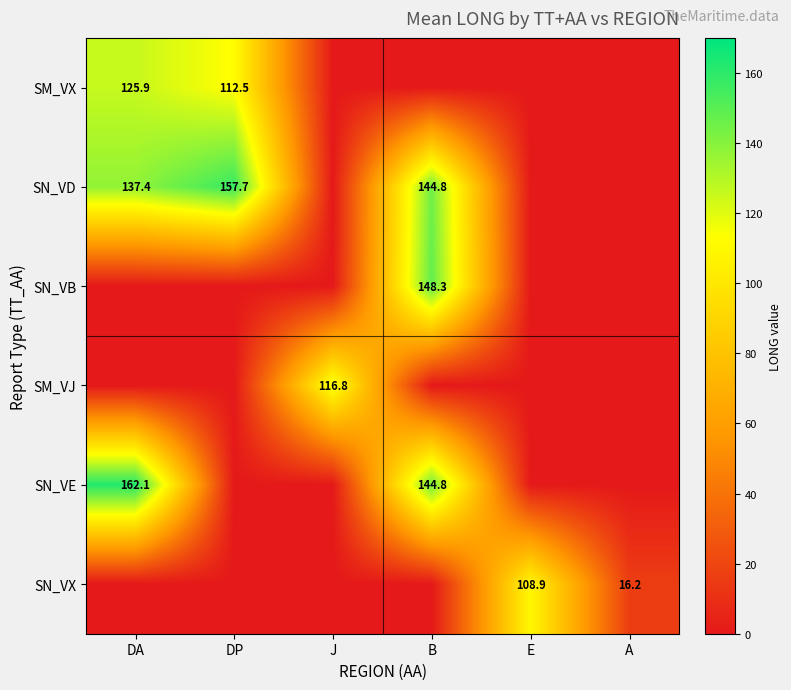

What is the greatest value displayed?

162.1